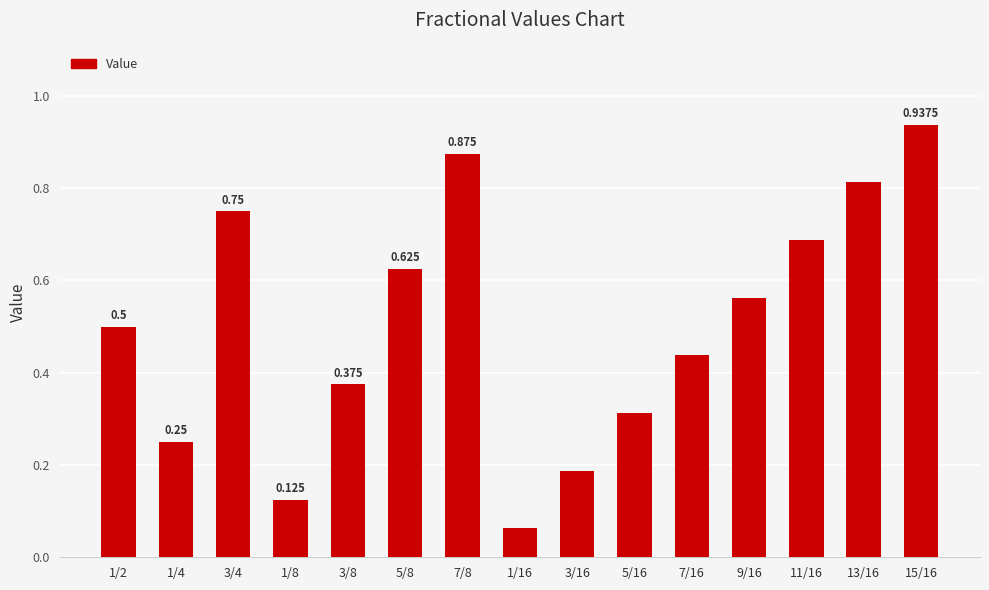

Which label corresponds to the largest value in the chart?

15/16